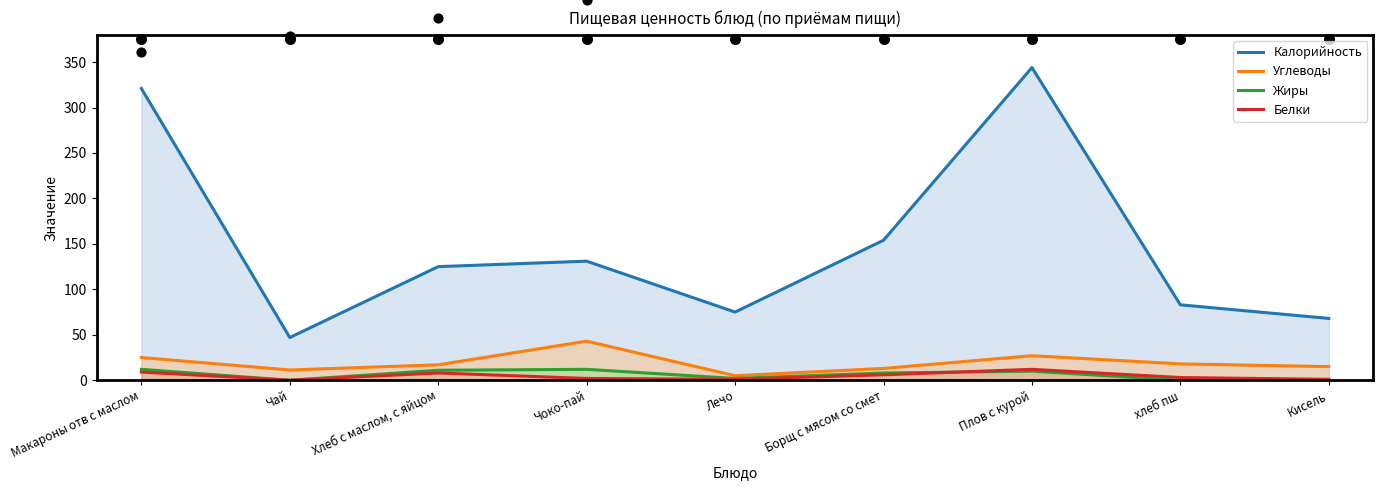

Which series has the largest total across all categories?

Калорийность